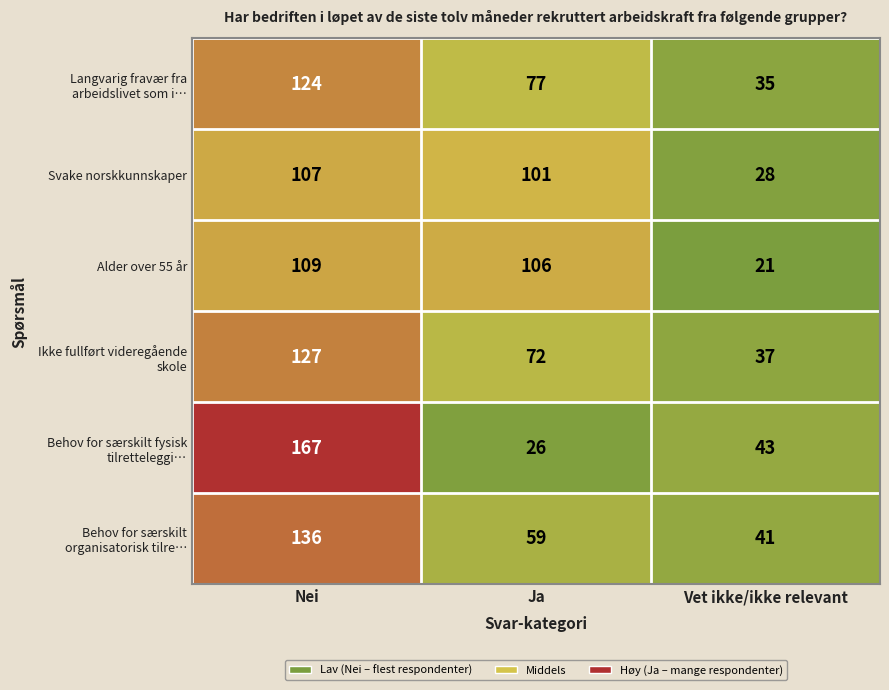

What is the difference between the highest and lowest values at Ja?

80